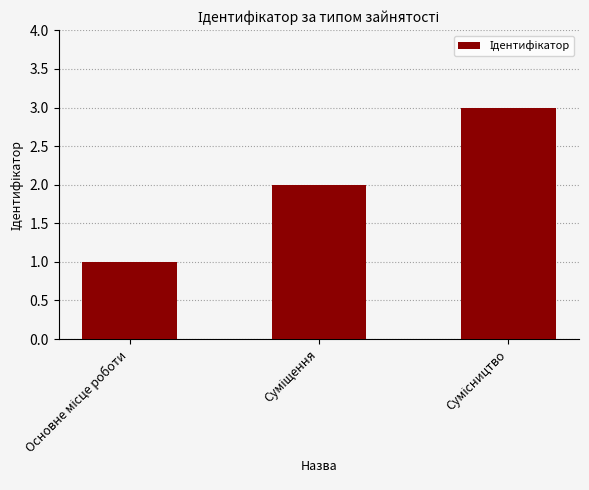

What is the sum of all values?

6